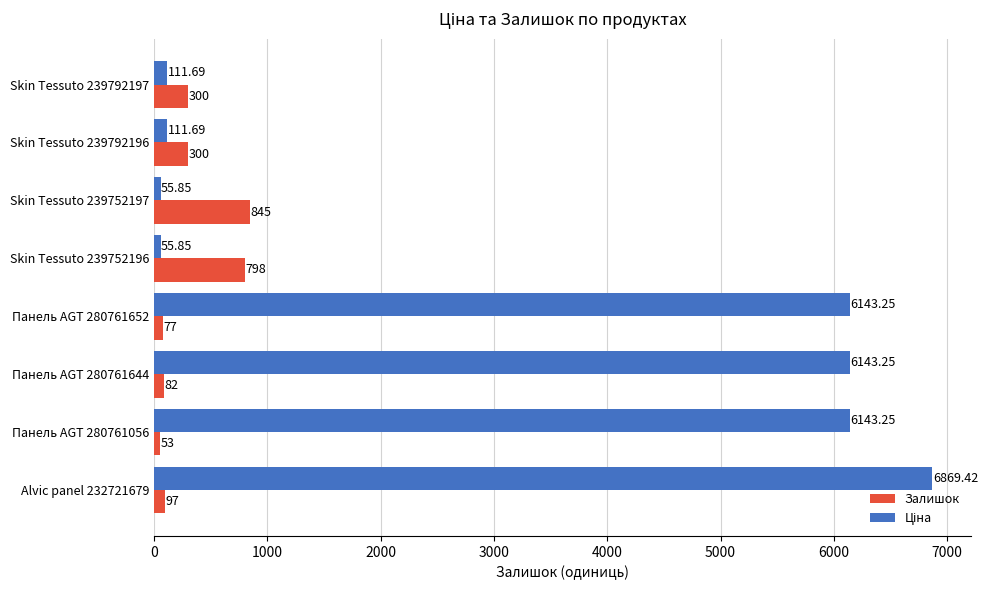

What is the difference between the second highest and minimum values in the Залишок series?

745.0